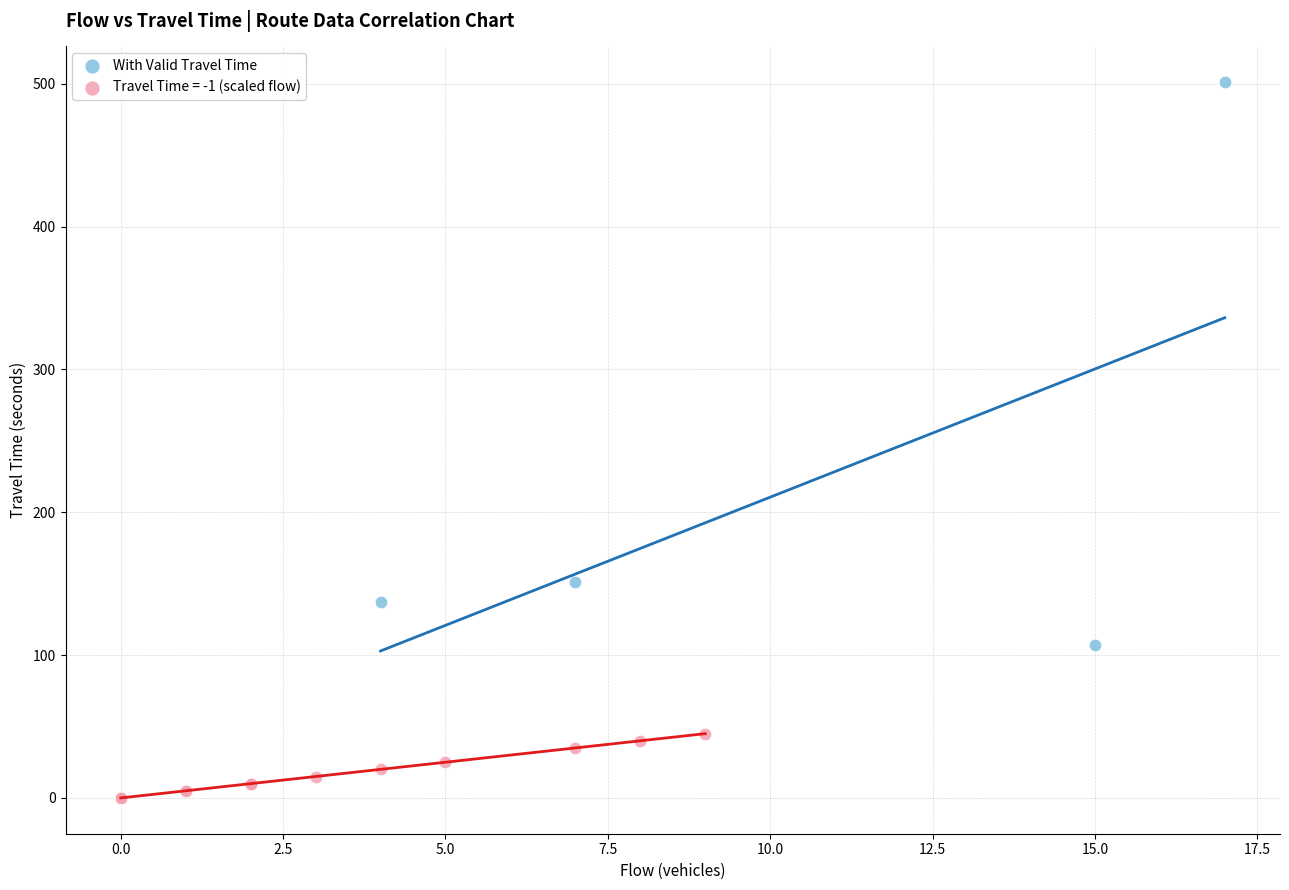

Which series has the widest spread of Y values?

With Valid Travel Time